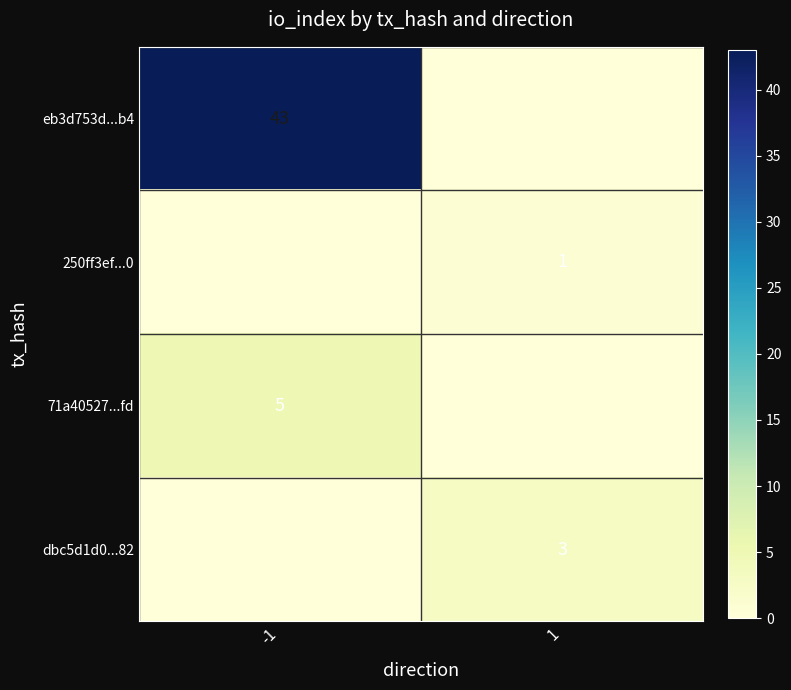

The value of dbc5d1d0...82 at 1 is 3. True or false?

True